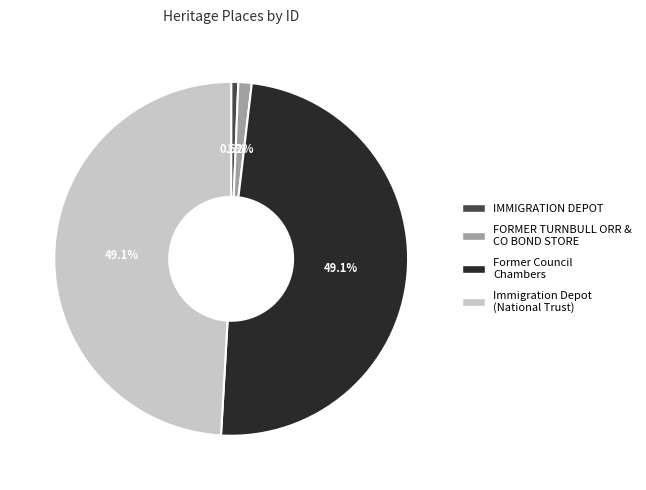

True or false: Former Council Chambers accounts for 38% of the total.

False